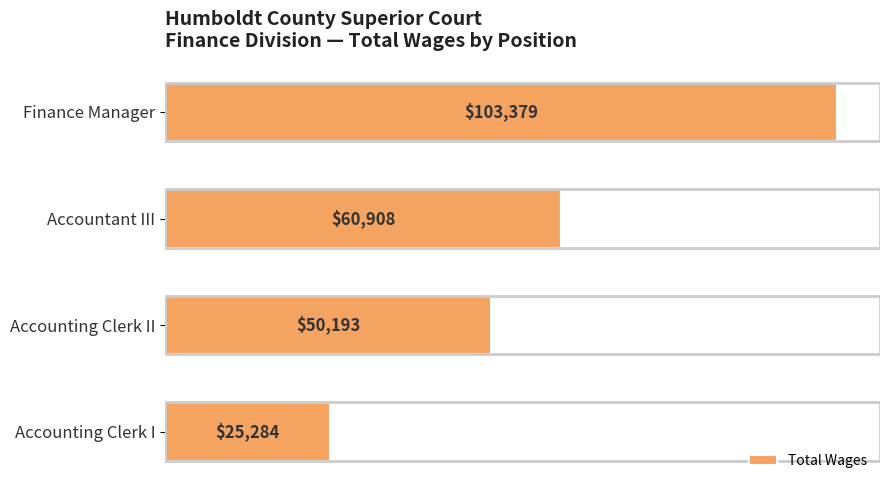

How many data points are less than 60908?

2